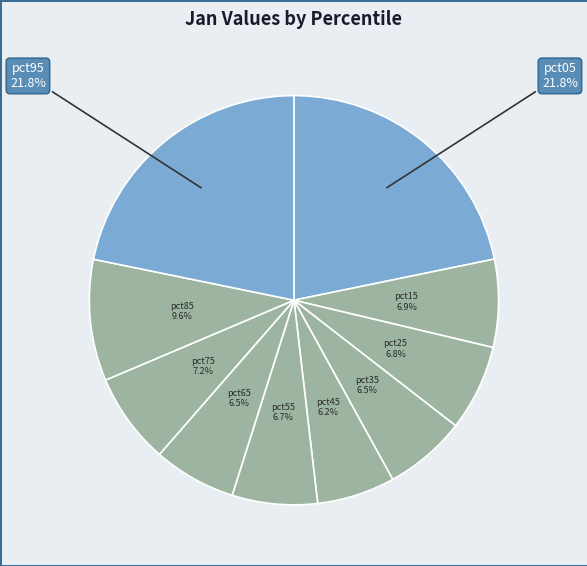

To the nearest percent, what is the combined percentage of pct55 and pct35?

13%